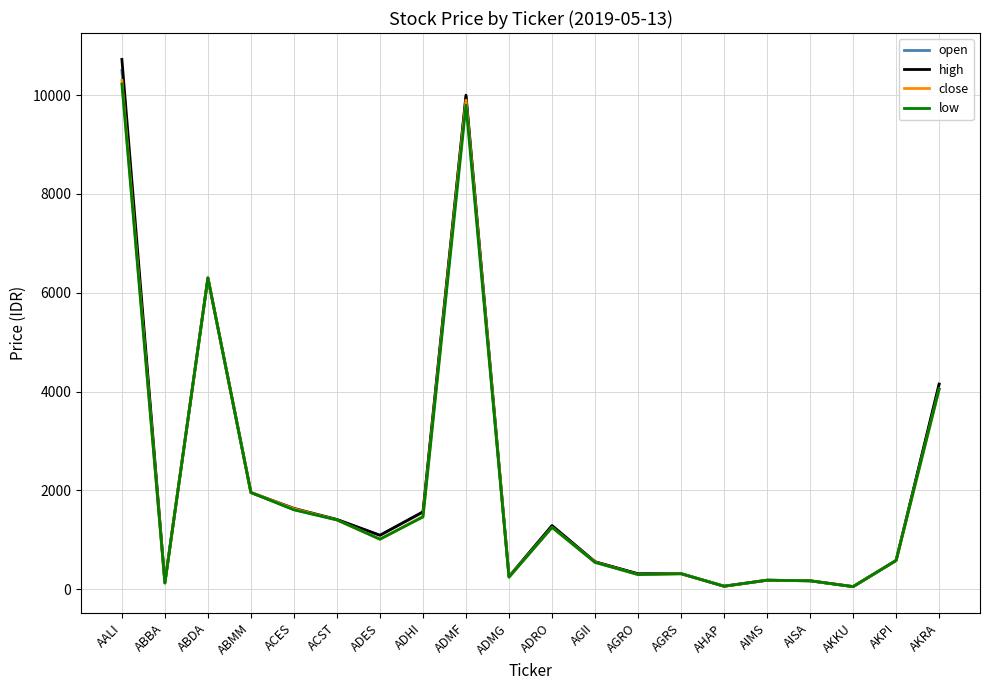

What is the minimum value shown in the chart?

50